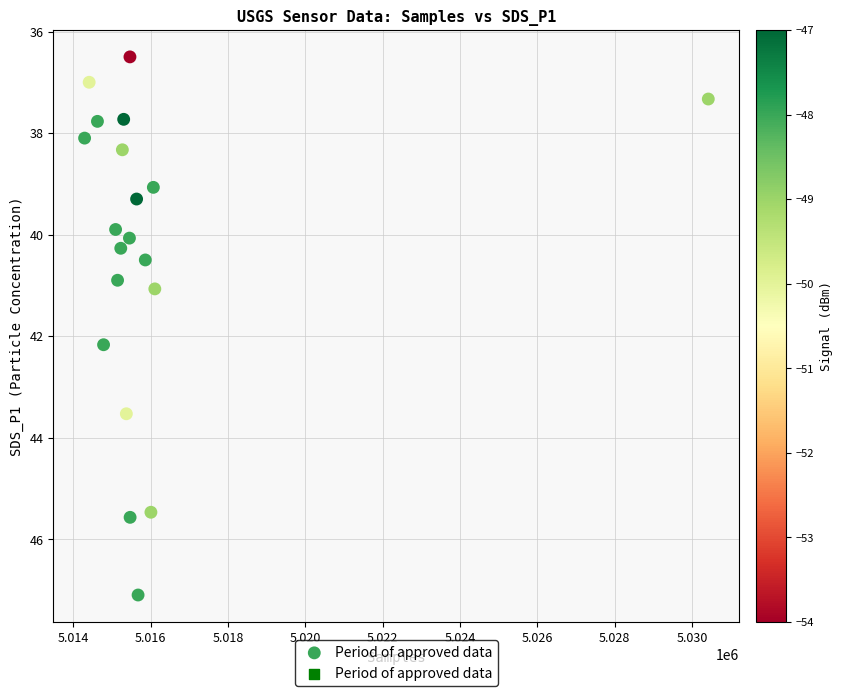

What is the range of Y values (max minus min)?

10.6